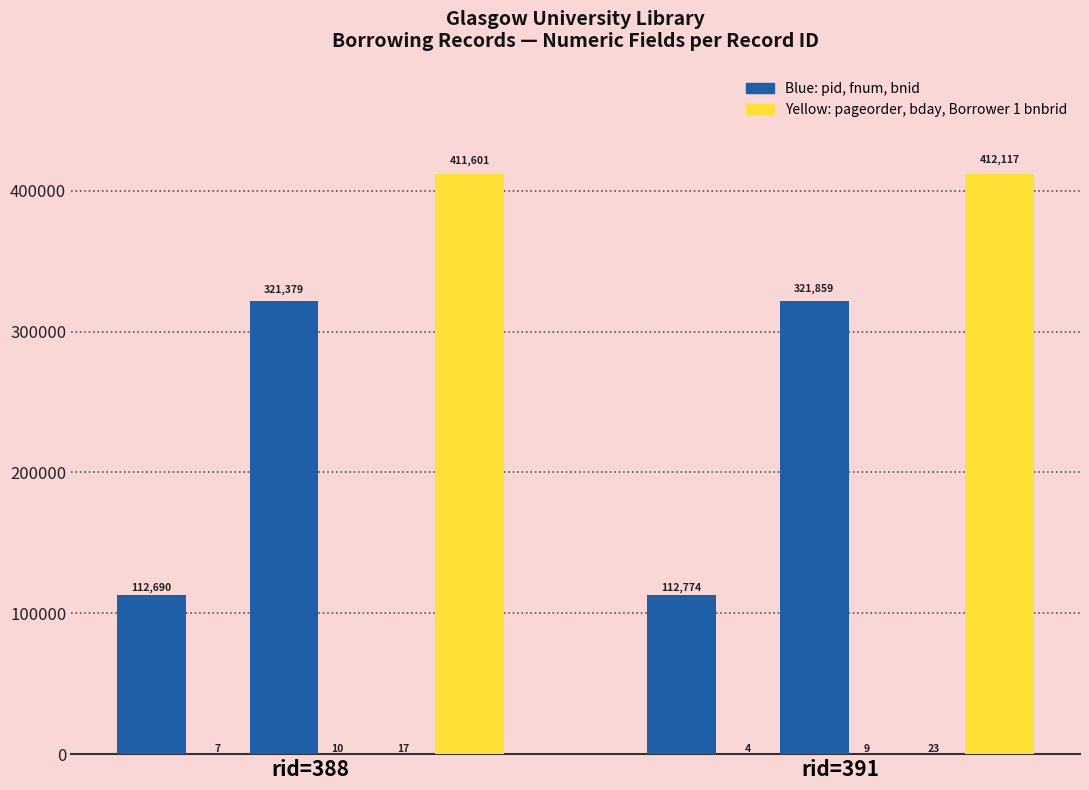

Count the number of data series in this chart.

6